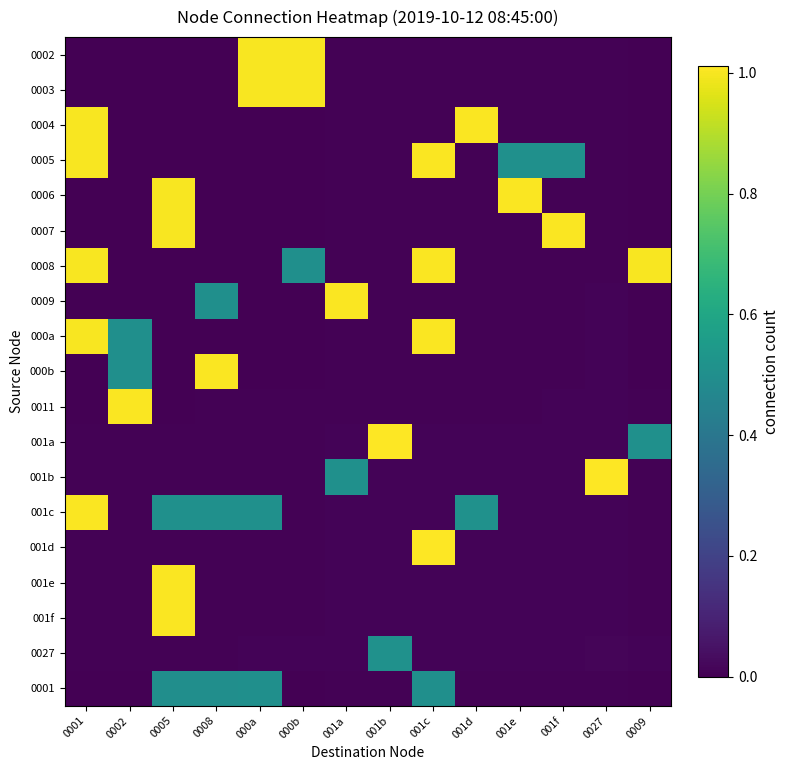

At which category is the sum across all series the highest?

0005